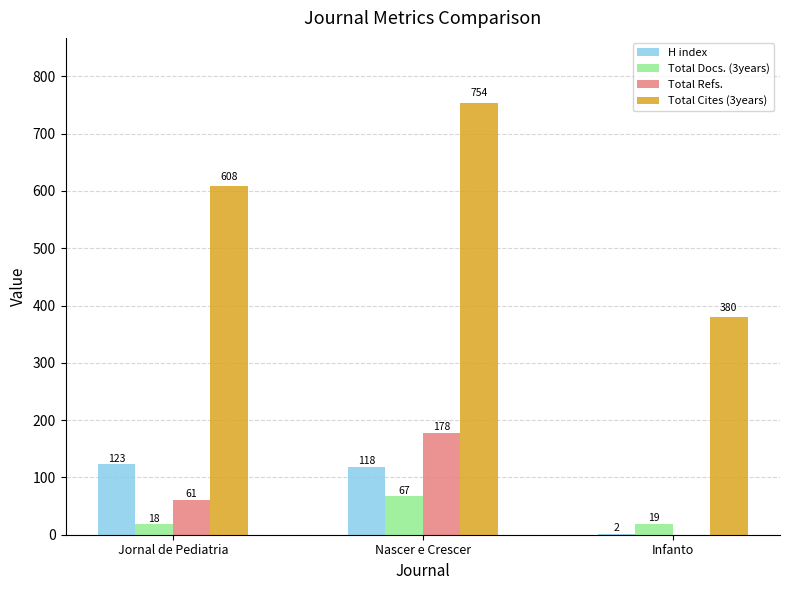

Reading left to right, list all the values displayed in this chart.

H index: 123	118	2
Total Docs. (3years): 18	67	19
Total Refs.: 61	178	0
Total Cites (3years): 608	754	380